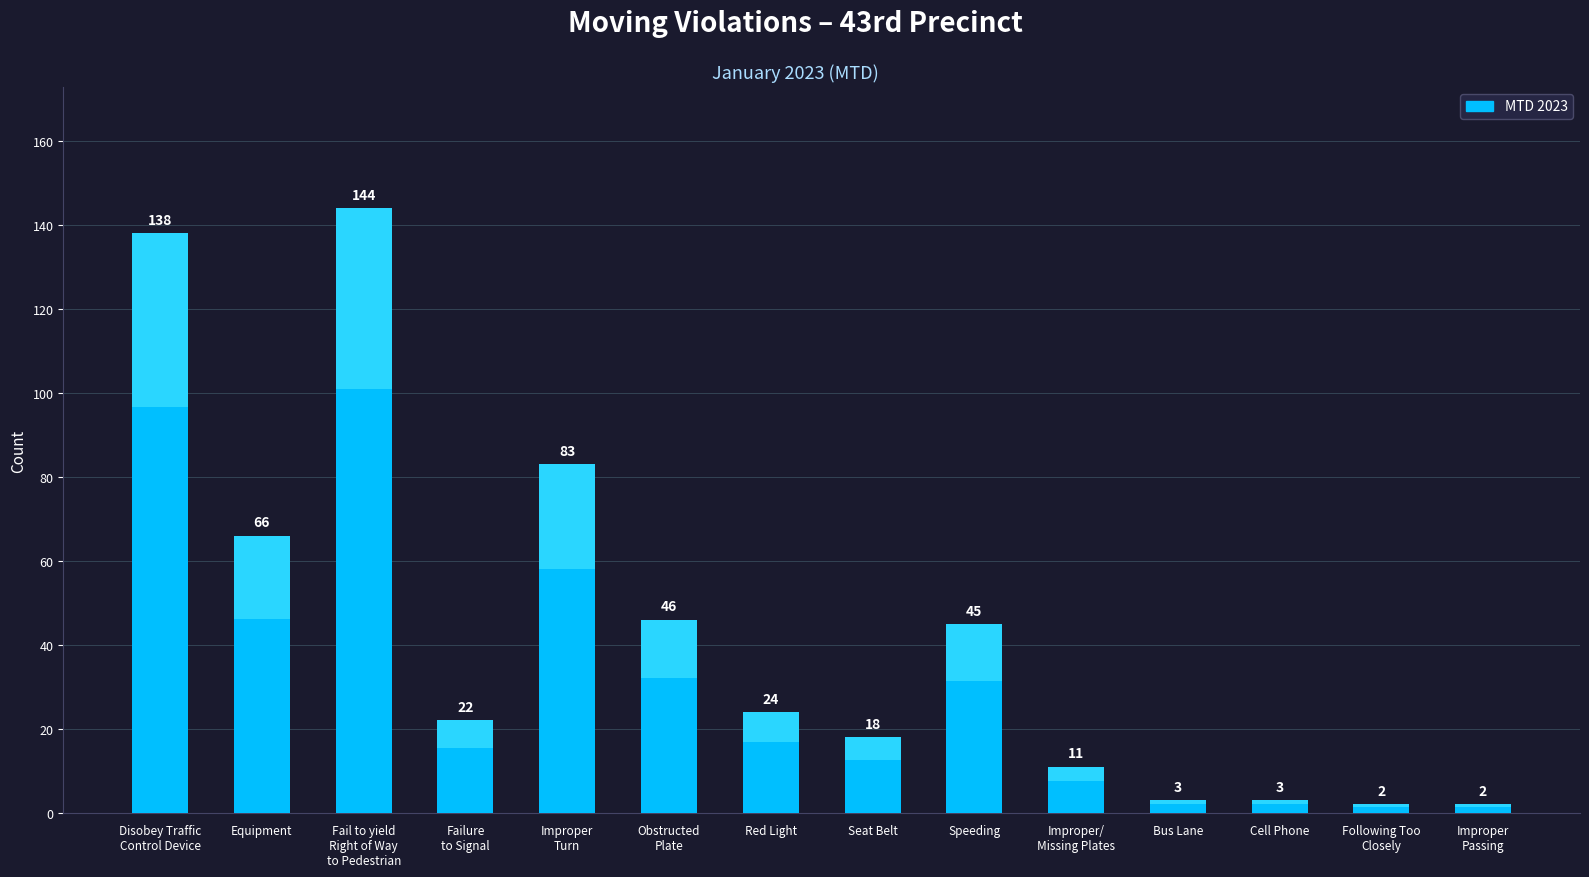

Reading right to left, what are all the values shown in this chart?

2	2	3	3	11	45	18	24	46	83	22	144	66	138